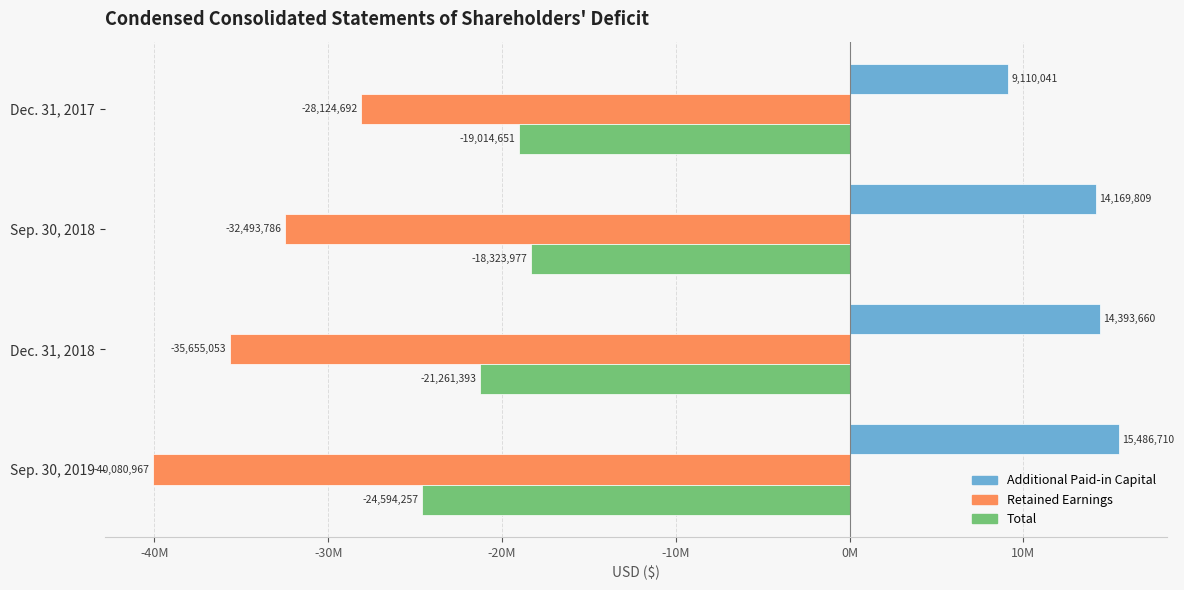

What are all the series names shown in the legend?

Additional Paid-in Capital, Retained Earnings, Total